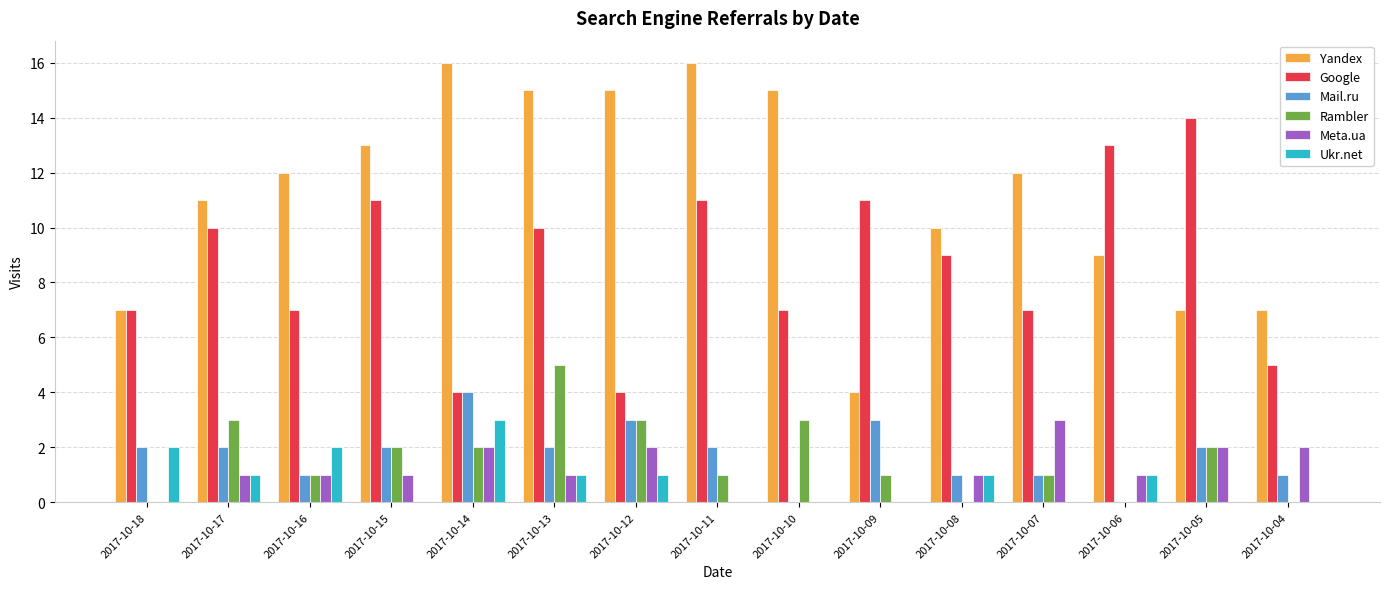

The value of Rambler at 2017-10-16 is 2. True or false?

False